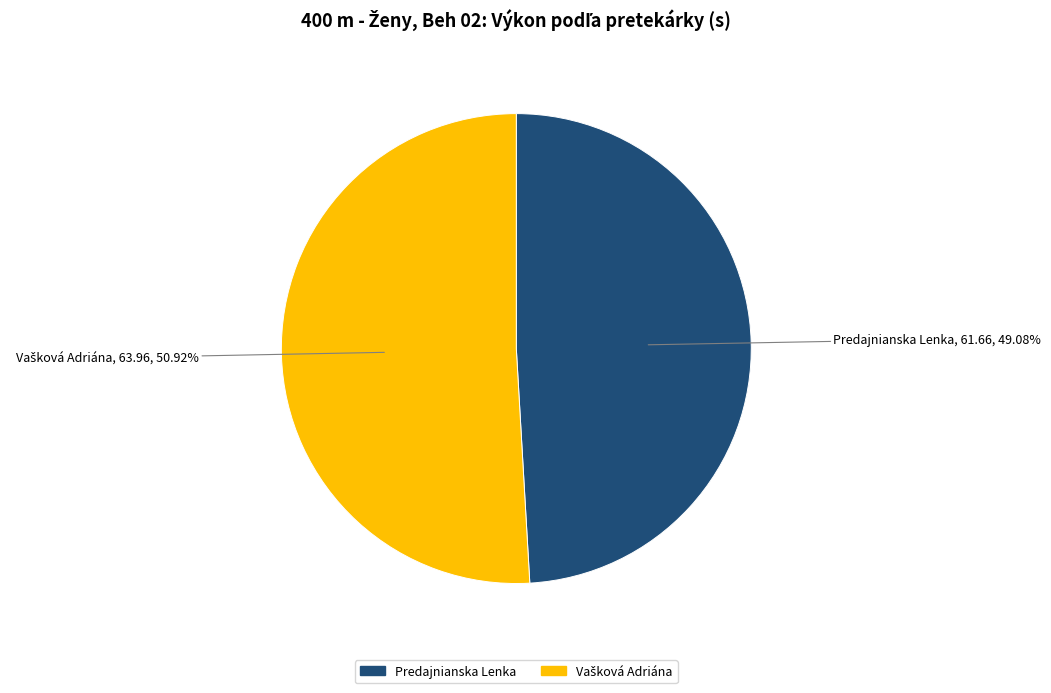

Is there a majority slice in this chart?

Yes